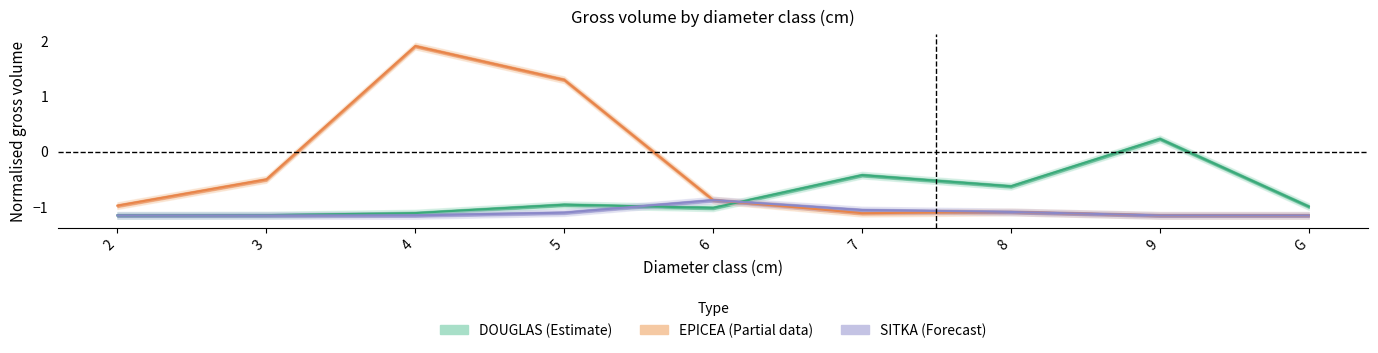

List the series in order of their overall mean, lowest first.

SITKA (Forecast), DOUGLAS (Estimate), EPICEA (Partial data)